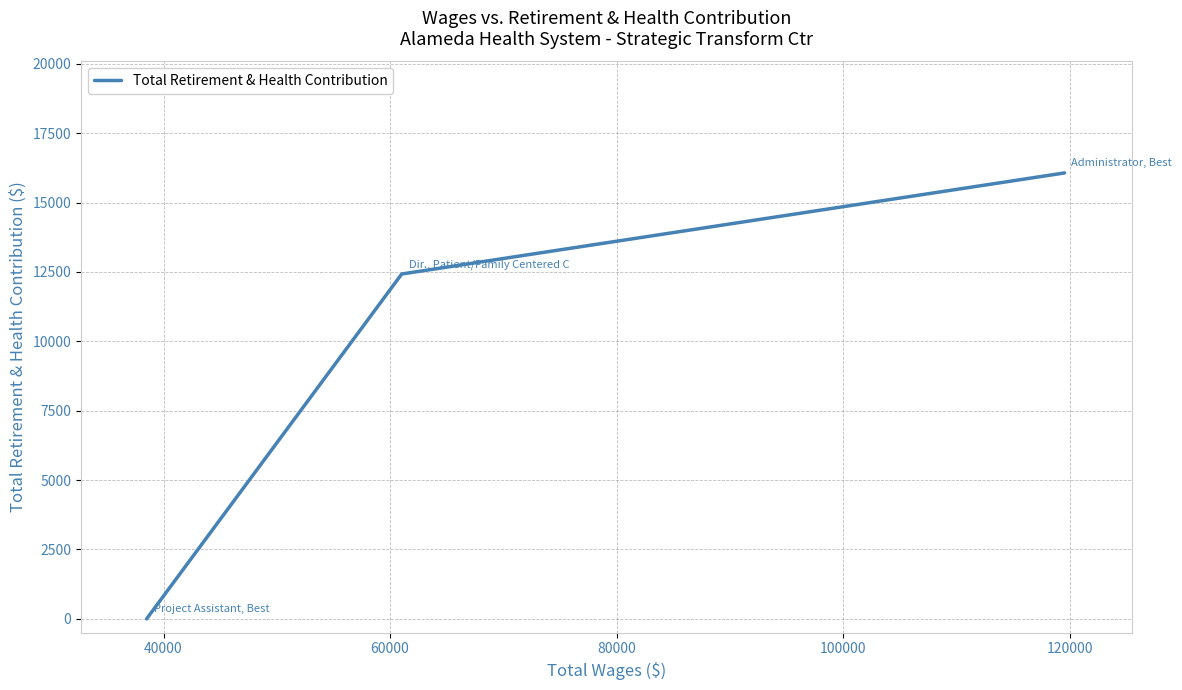

Reading left to right, what are all the values shown in this chart?

0	12424	16065